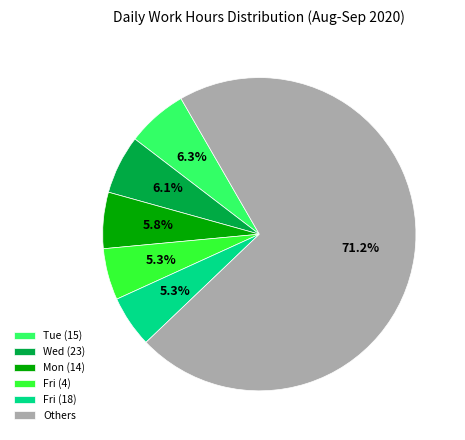

Which category has the biggest portion of the pie?

Others